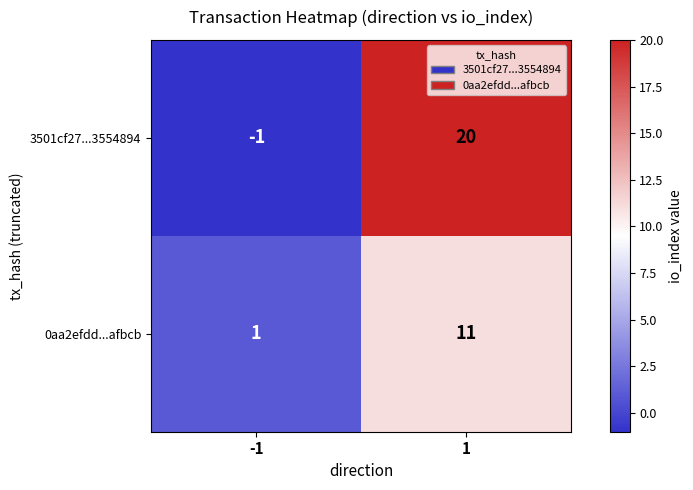

Reading right to left, transcribe all the data shown in this chart.

3501cf27...3554894: 1=20	-1=-1
0aa2efdd...afbcb: 1=11	-1=1